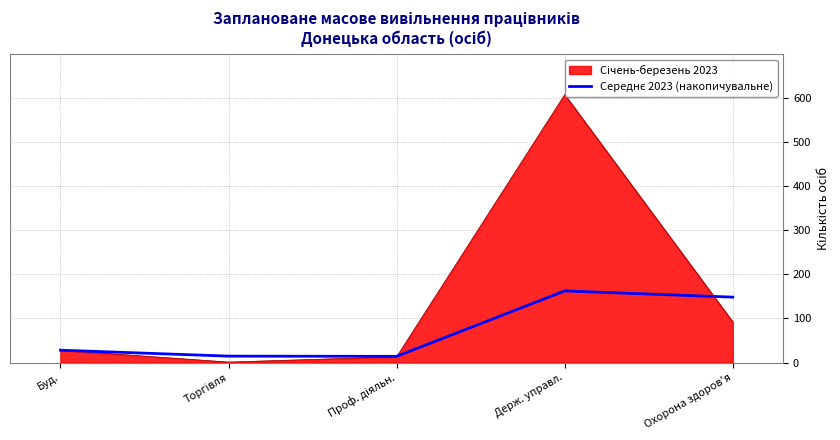

What is the greatest value displayed?

608.0